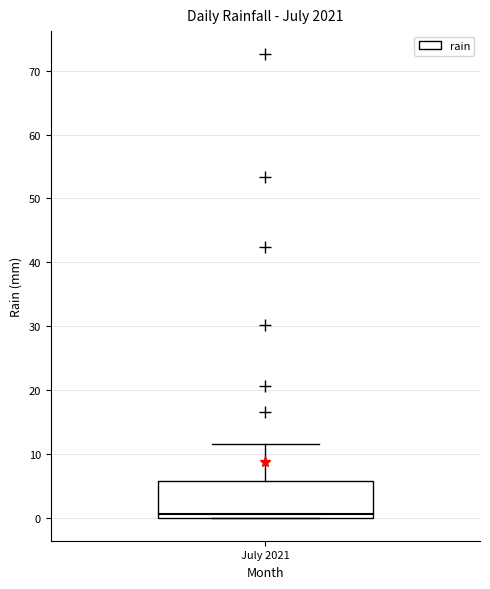

Read this box plot against the y-axis: the position of the median line, the range covered by the box, and the ends of both whiskers. The values are not printed on the chart, so give them approximately, as read against the axis.

median 1, box 0 to 6, whiskers 0 to 12